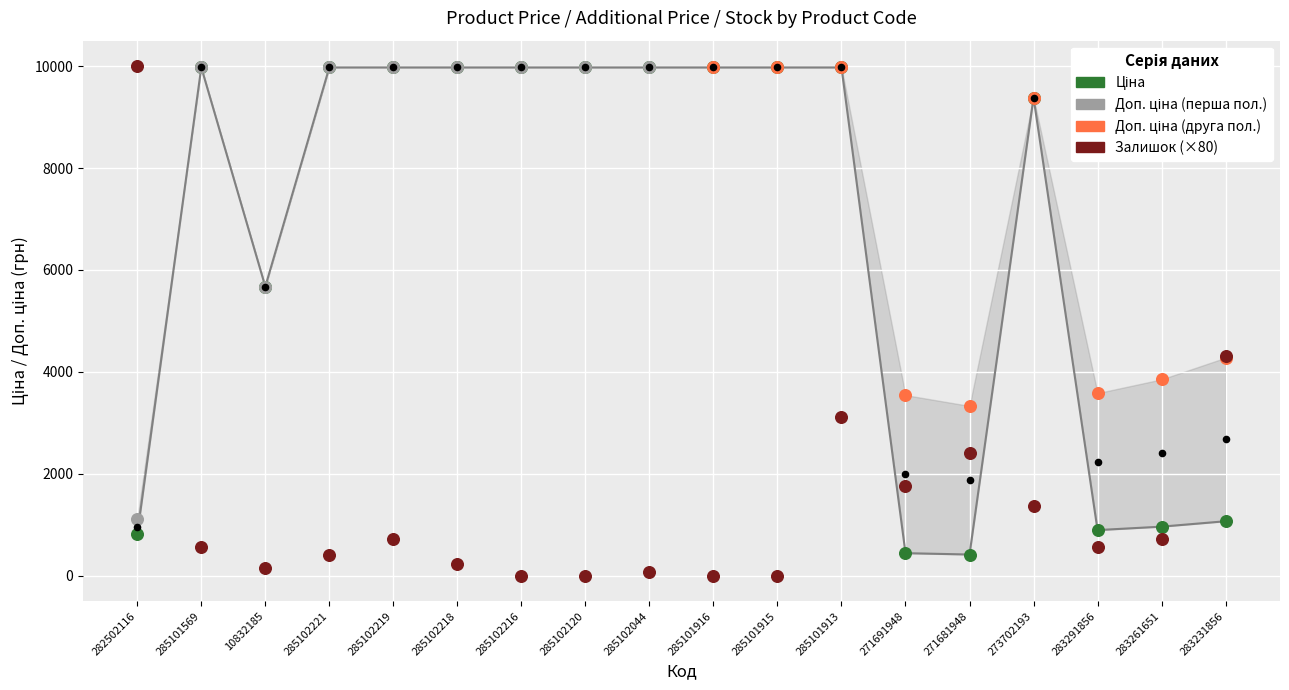

At how many categories does at least one series exceed 3031?

14